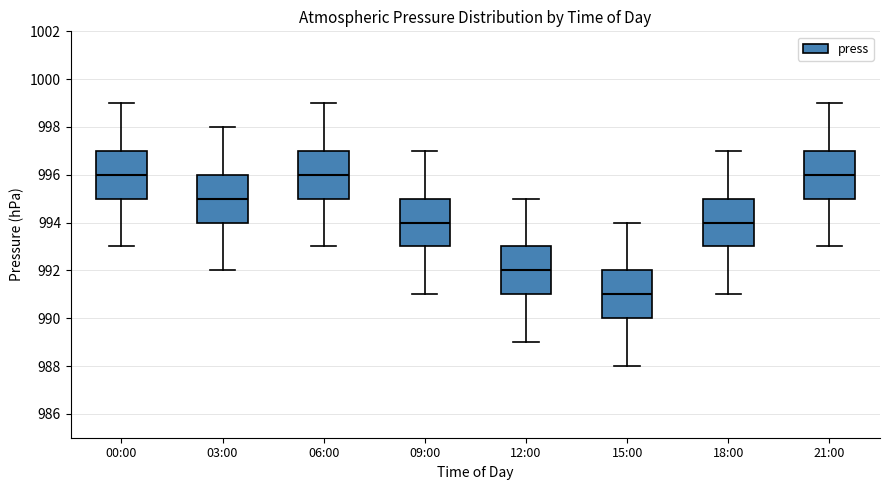

Reading left to right, read every box against the y-axis: the position of its median line, the range the box covers, and the ends of its whiskers. The values are not printed on the chart, so give them approximately, as read against the axis.

00:00: median 996, box 995 to 997, whiskers 993 to 999
03:00: median 995, box 994 to 996, whiskers 992 to 998
06:00: median 996, box 995 to 997, whiskers 993 to 999
09:00: median 994, box 993 to 995, whiskers 991 to 997
12:00: median 992, box 991 to 993, whiskers 989 to 995
15:00: median 991, box 990 to 992, whiskers 988 to 994
18:00: median 994, box 993 to 995, whiskers 991 to 997
21:00: median 996, box 995 to 997, whiskers 993 to 999